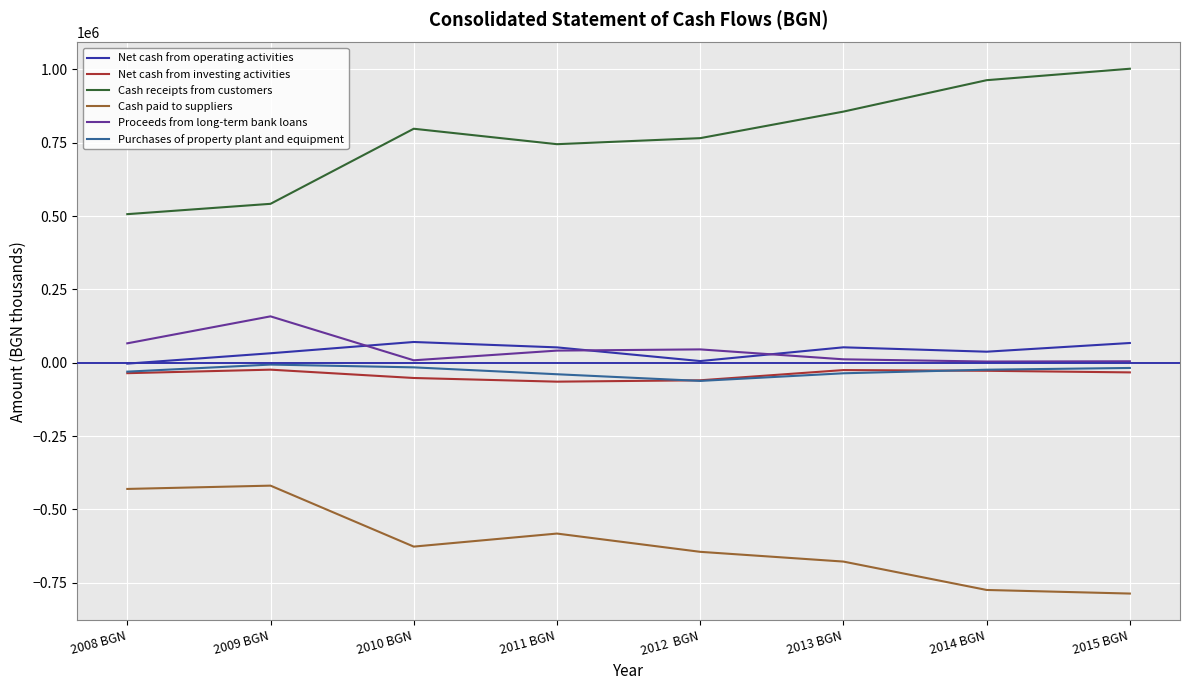

Is the value of Cash receipts from customers at 2014 BGN greater than the value of Cash paid to suppliers at 2014 BGN?

Yes